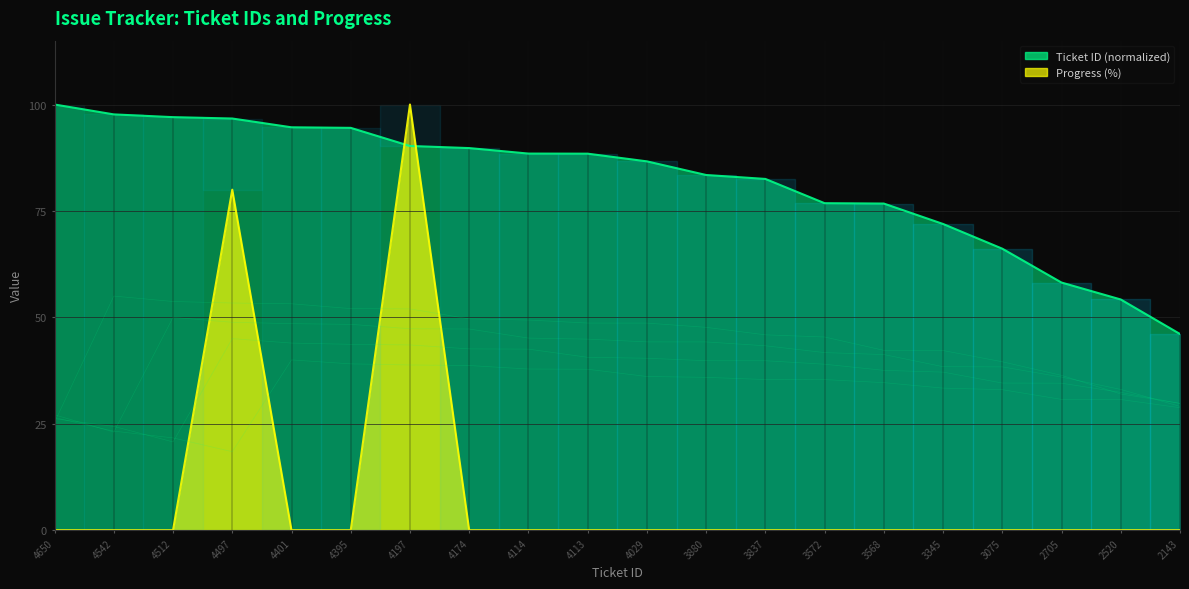

How many intersections are there between Ticket ID and Progress?

2